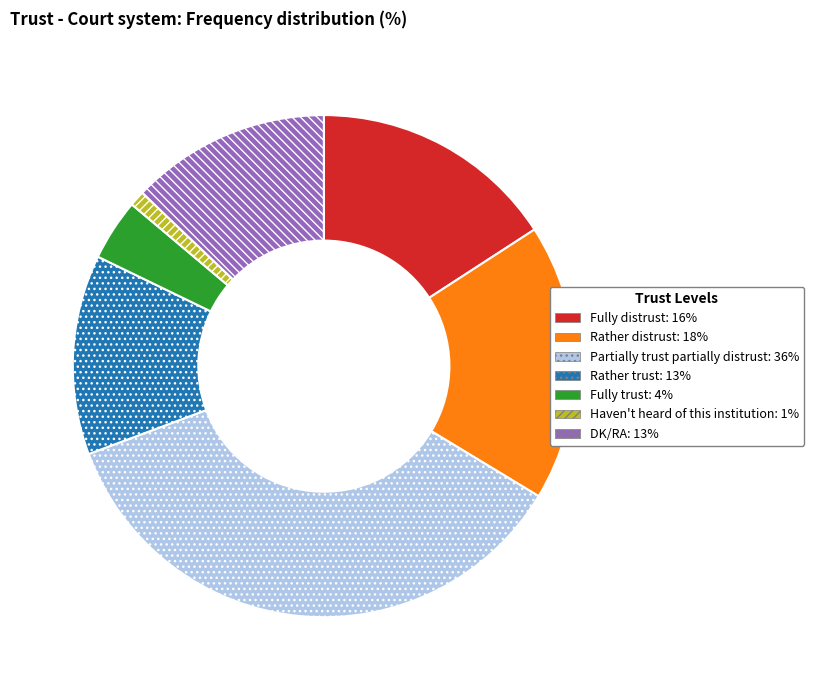

True or false: Fully distrust accounts for 4% of the total.

False